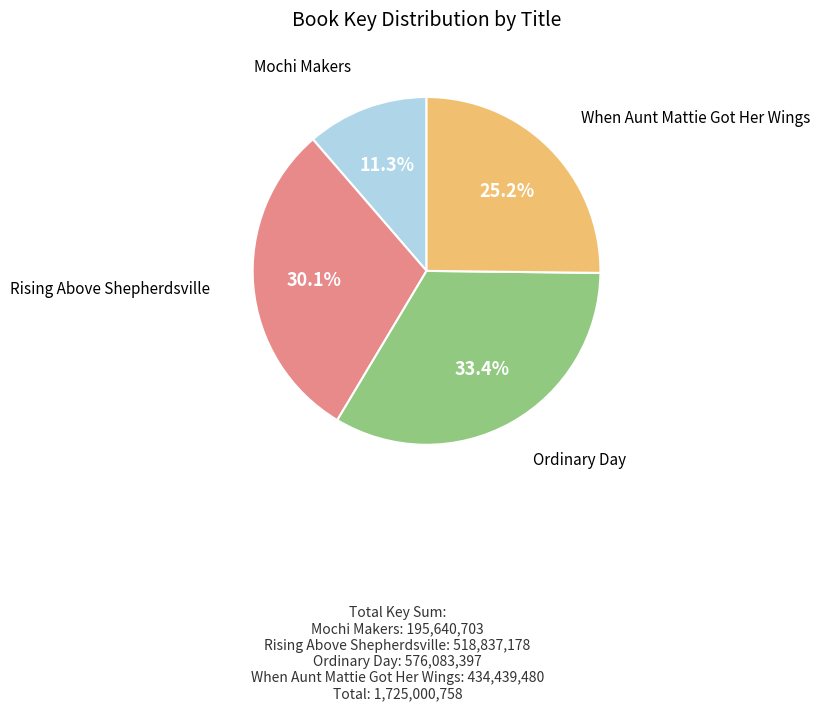

True or false: Rising Above Shepherdsville accounts for 30% of the total.

True